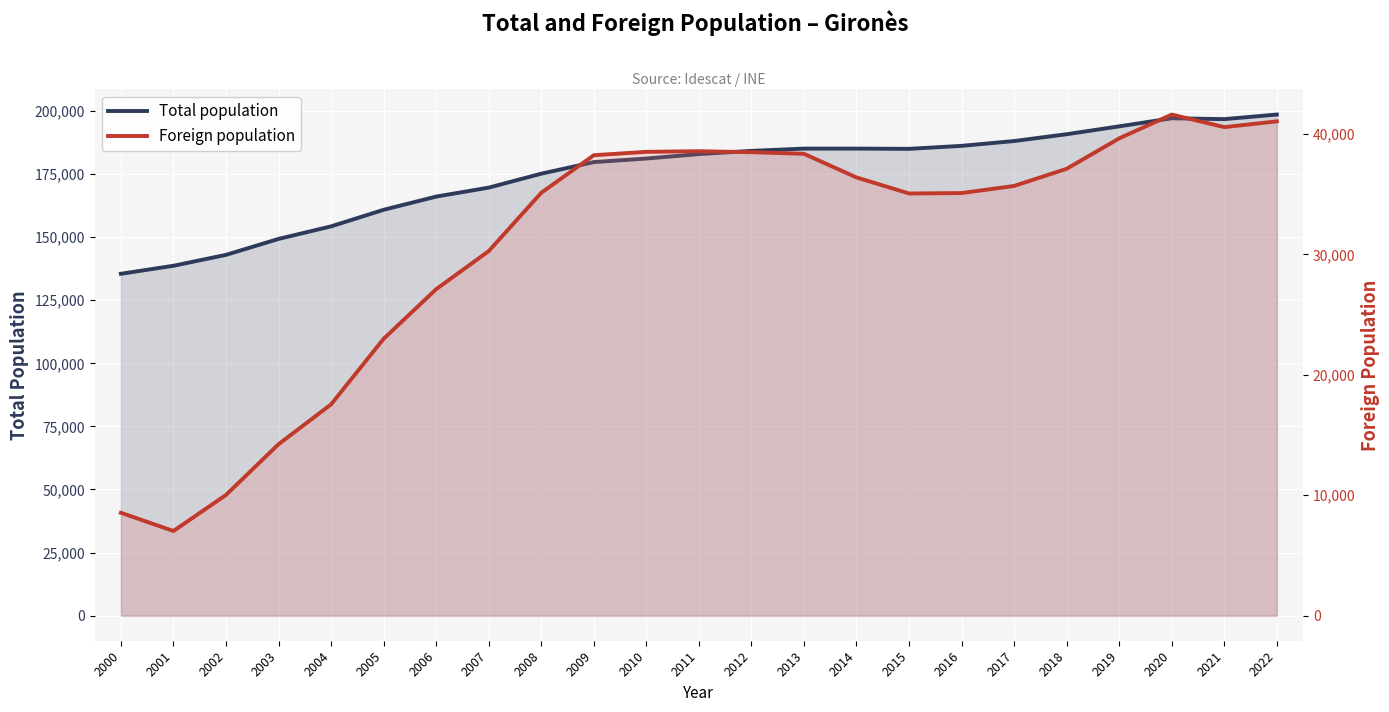

Reading left to right, transcribe all the data shown in this chart.

Total population: 135482	138659	142978	149297	154274	160838	166079	169624	175148	179742	181153	182916	184187	185085	185085	184993	186178	188083	190786	193908	197104	196768	198582
Foreign population: 8543	7031	10024	14235	17545	22987	27107	30266	35109	38227	38507	38562	38478	38346	36382	35051	35085	35676	37102	39626	41604	40560	41040